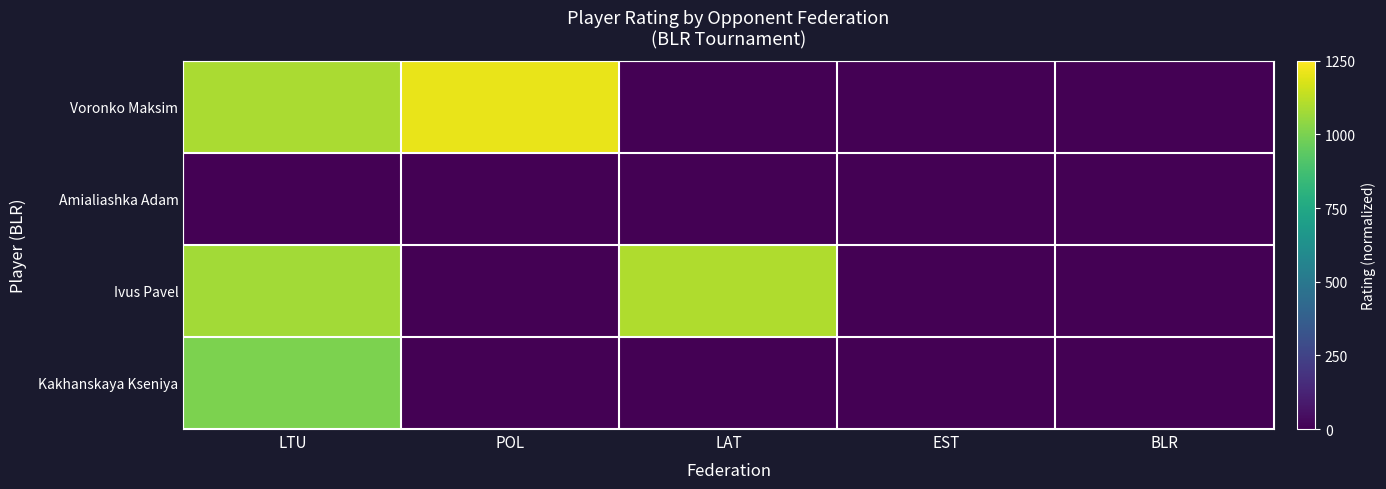

Reading left to right, transcribe all the data shown in this chart.

Voronko Maksim: LTU=0.9	POL=1.0	LAT=0.0	EST=0.0	BLR=0.0
Amialiashka Adam: LTU=0.0	POL=0.0	LAT=0.0	EST=0.0	BLR=0.0
Ivus Pavel: LTU=0.9	POL=0.0	LAT=0.9	EST=0.0	BLR=0.0
Kakhanskaya Kseniya: LTU=0.8	POL=0.0	LAT=0.0	EST=0.0	BLR=0.0